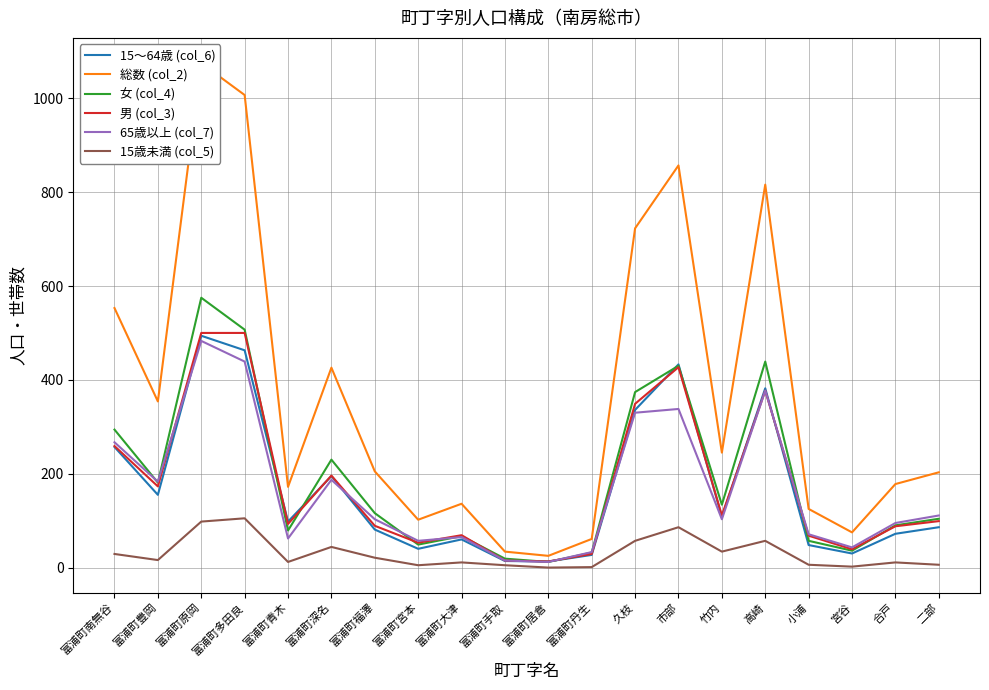

How many interior local valleys does the 総数 (col_2) series have?

6